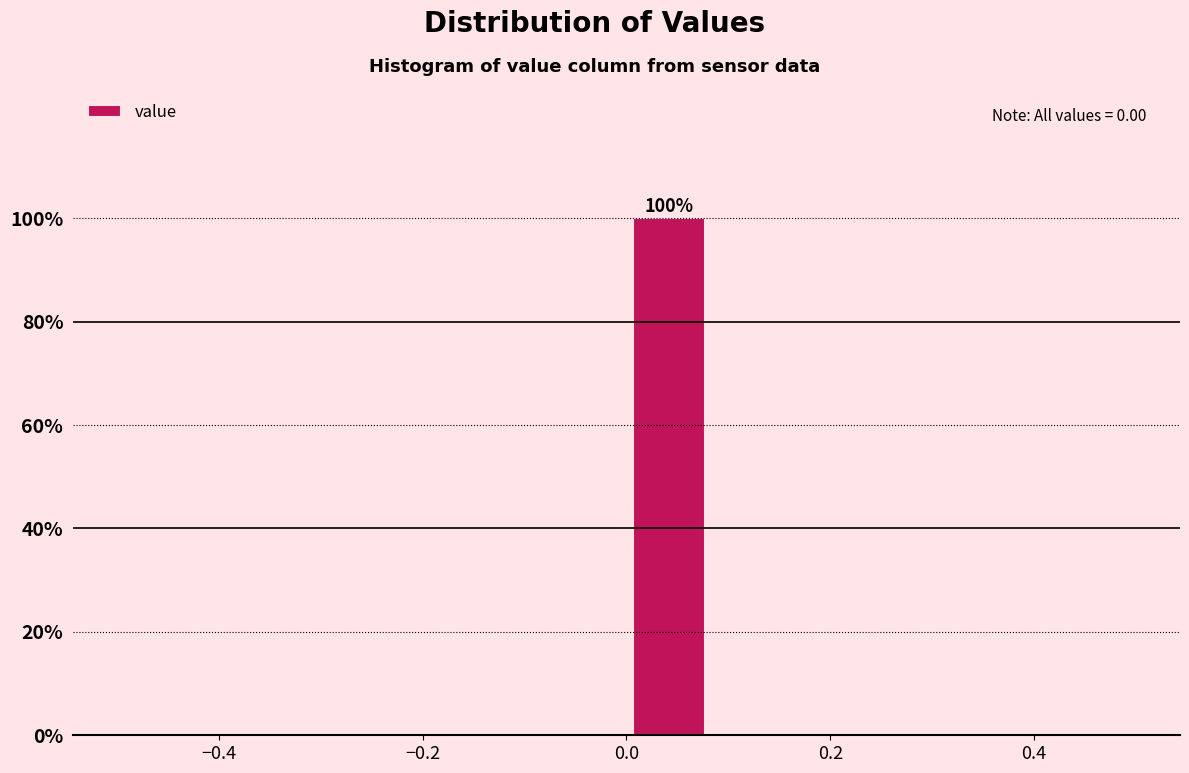

Over which range of the x-axis is the bar tallest?

0.00 to 0.08